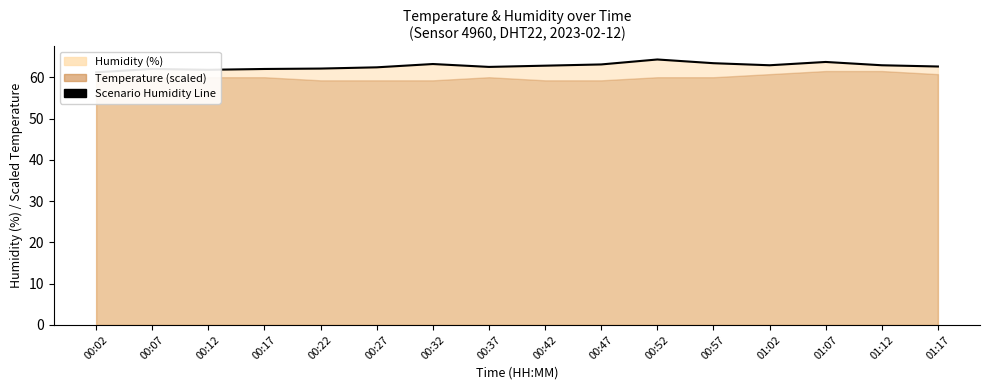

Rank the categories by value from highest to lowest.

00:52, 01:07, 00:57, 00:32, 00:47, 01:02, 01:12, 00:42, 01:17, 00:37, 00:27, 00:22, 00:07, 00:17, 00:12, 00:02